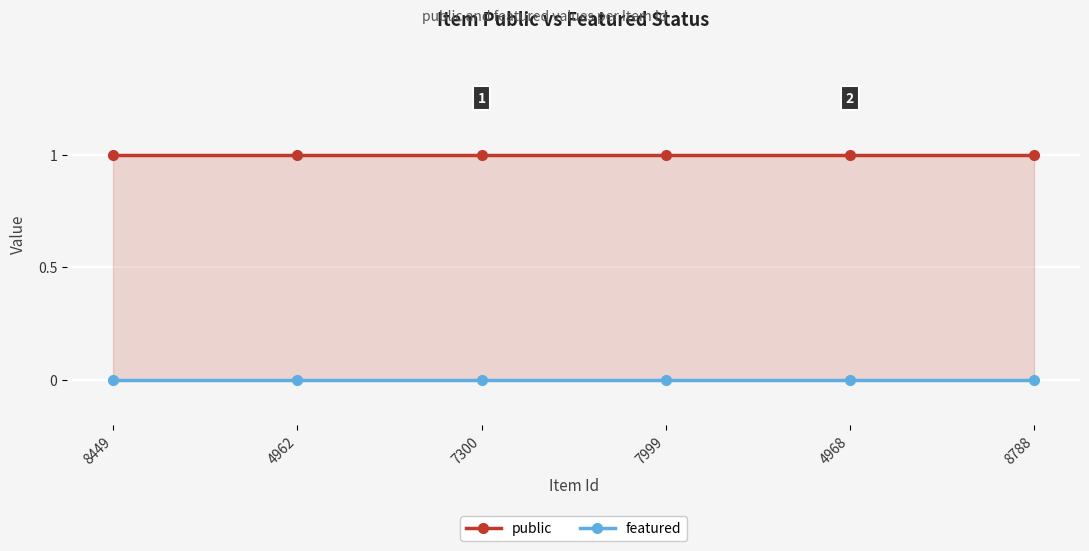

At which label is featured closest to 0?

8449